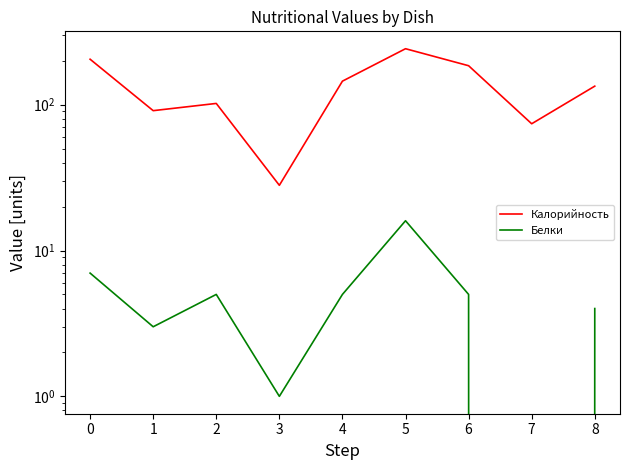

How many lines are shown in the chart?

2